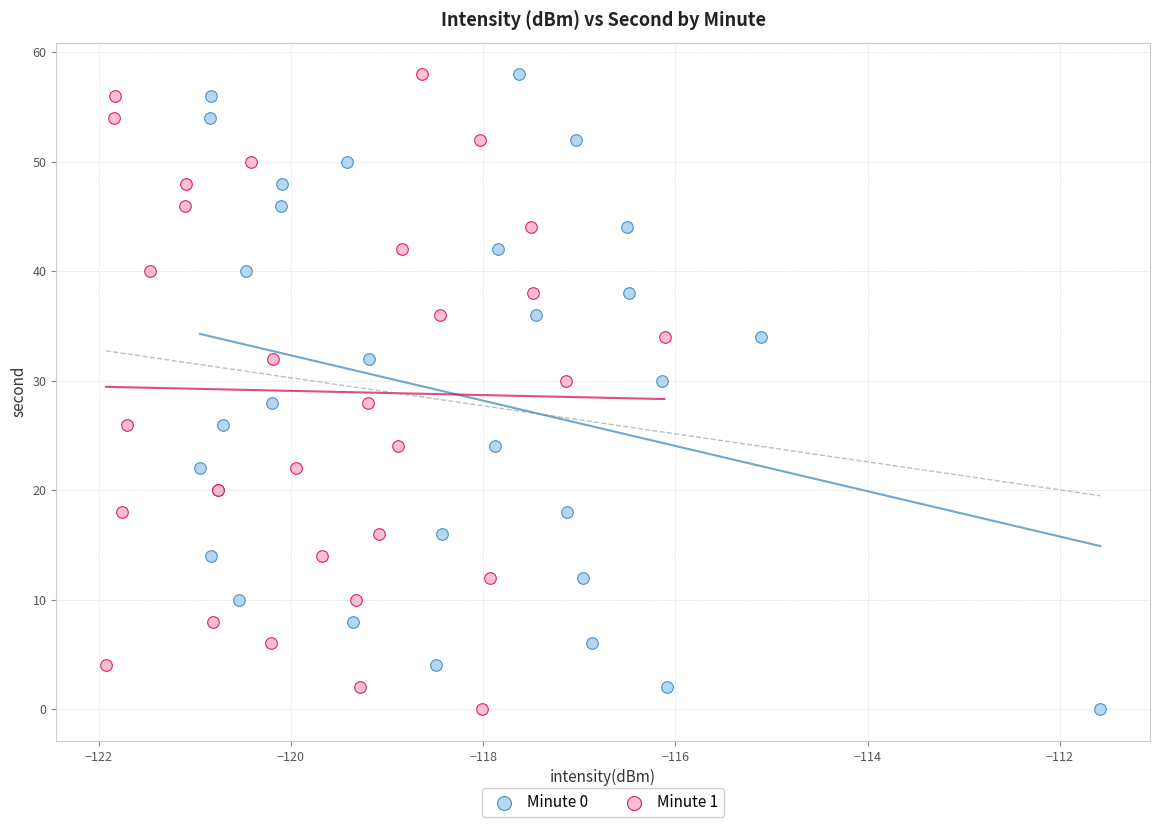

What are all the series names shown in the legend?

Minute 0, Minute 1